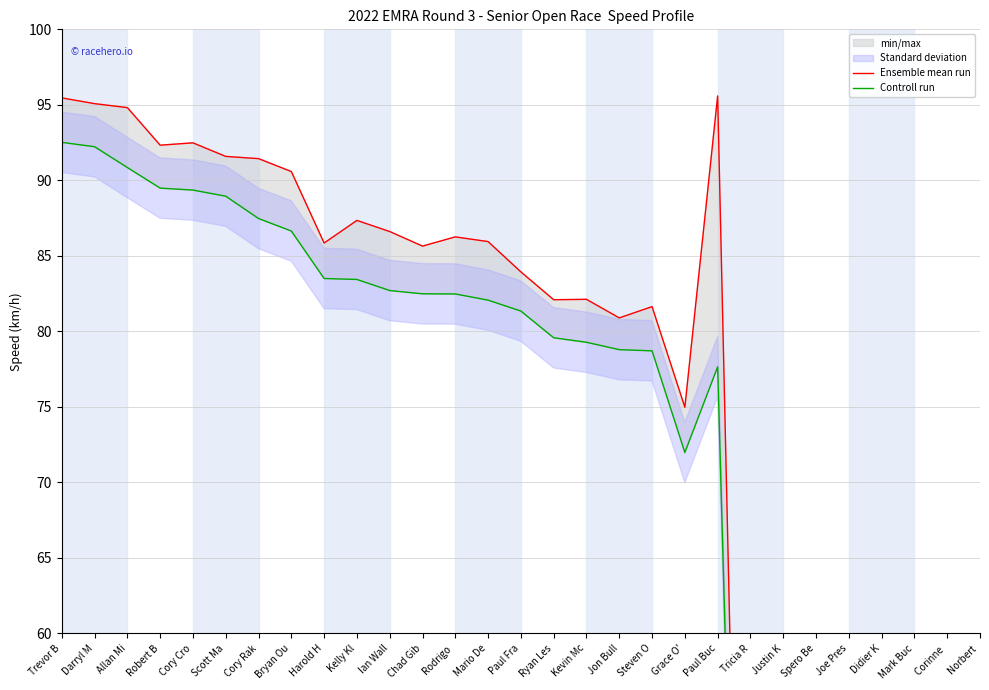

Does the chart display data point markers on the line(s)?

No